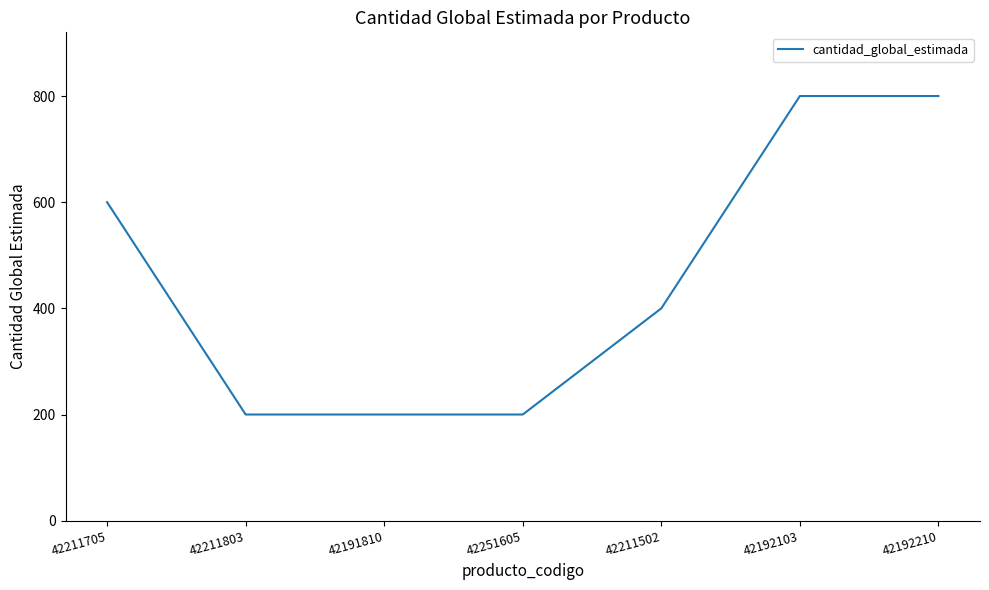

What is the average value?

457